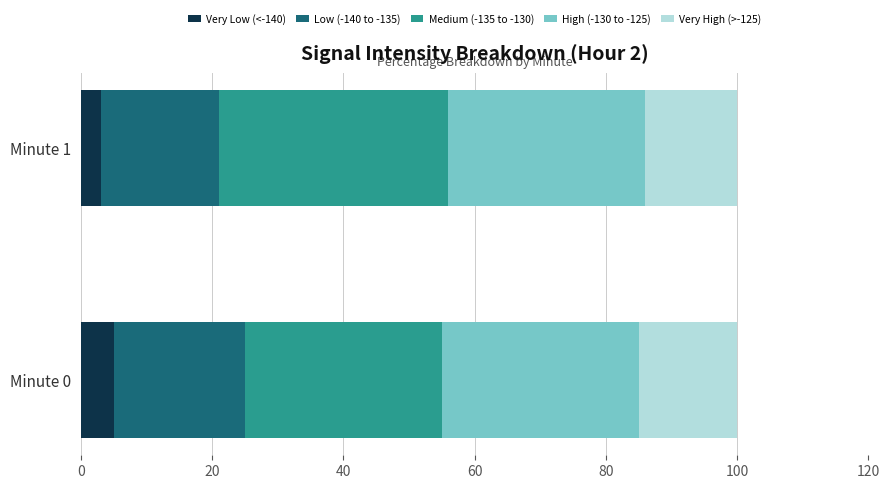

What is the total value across all series at Minute 0?

100